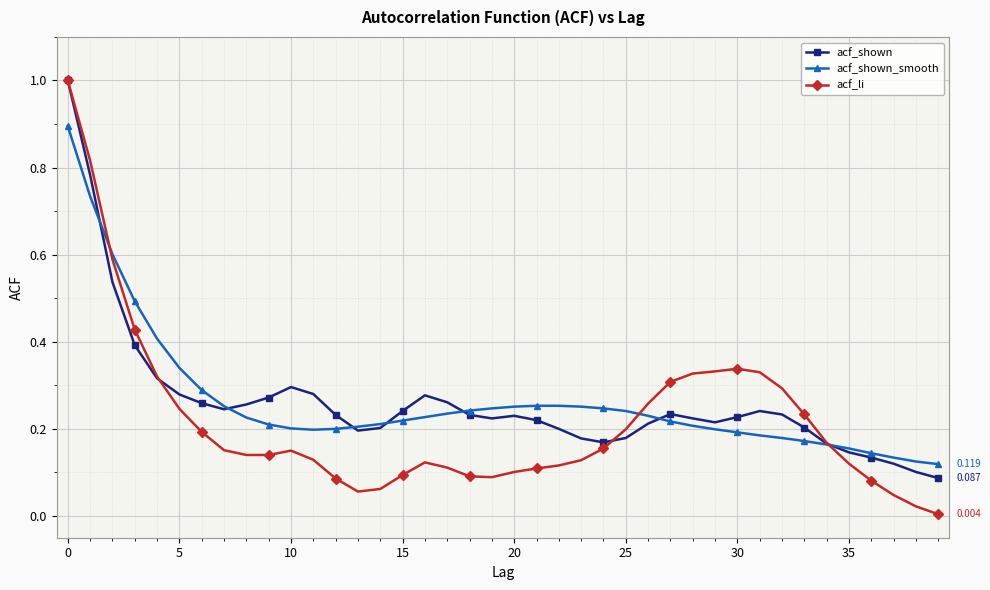

True or false: acf_shown has more than 0 points higher than both neighbors.

True